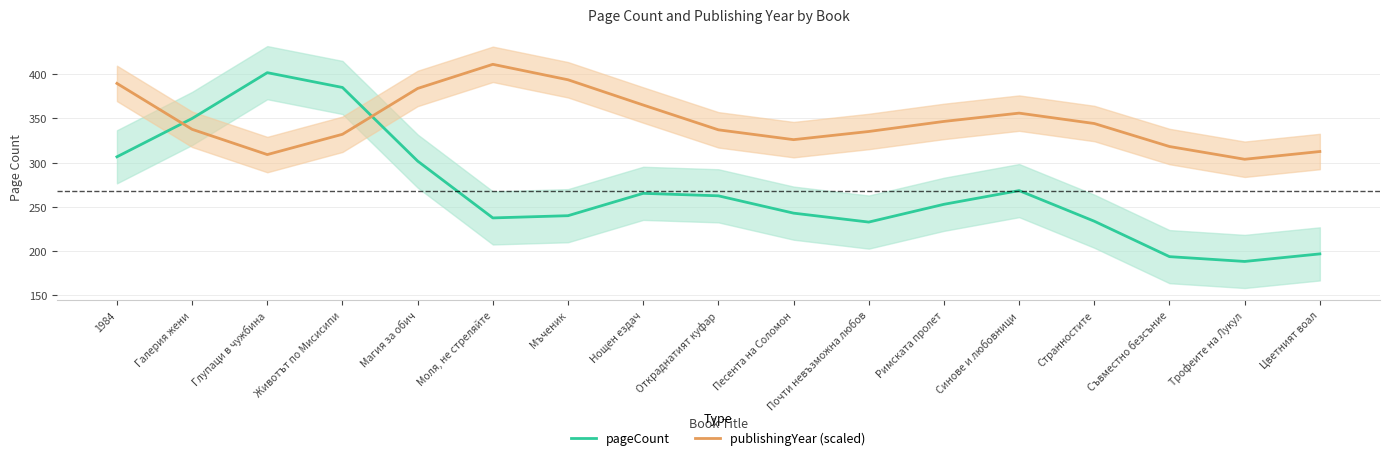

True or false: pageCount and publishingYear (scaled) cross at least once.

True